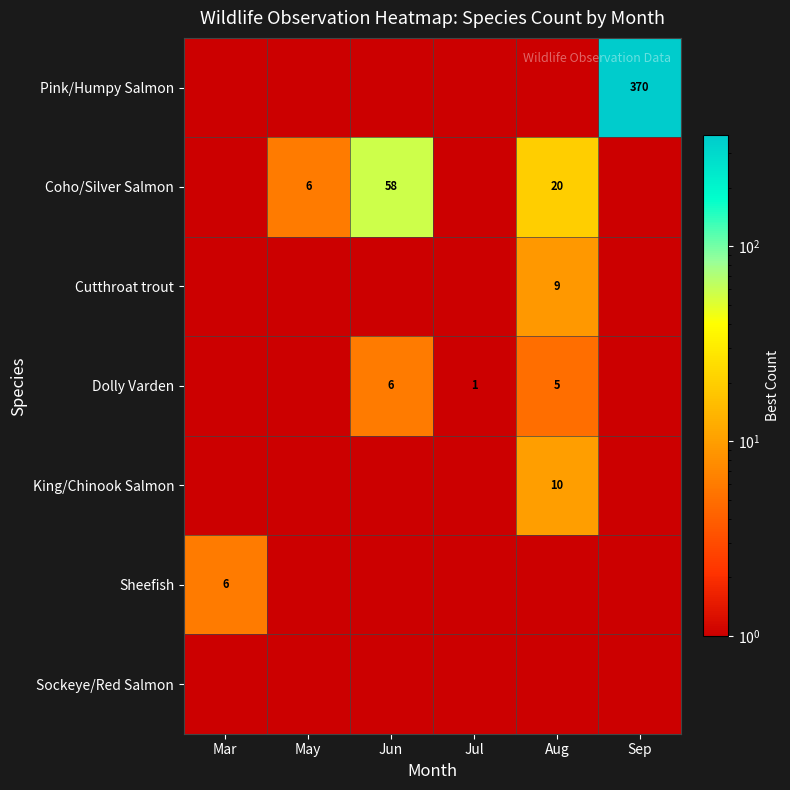

True or false: Coho/Silver Salmon has a value of 34 at Jun.

False